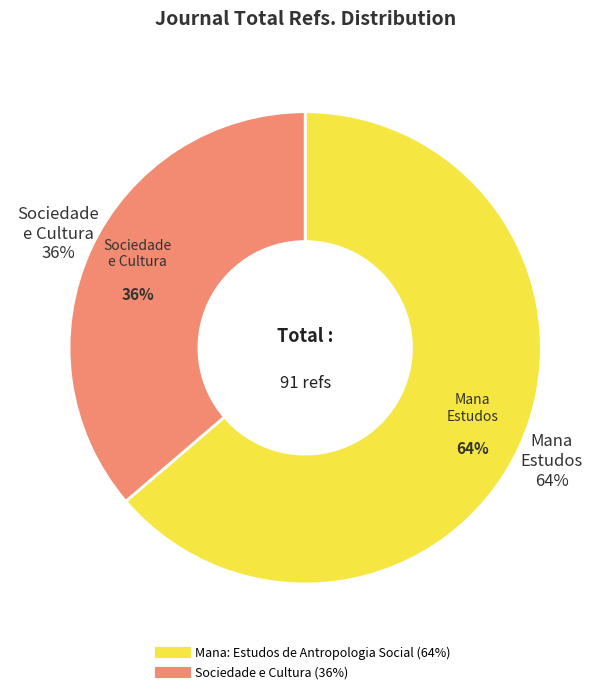

Which slice represents more than half of the pie?

Mana: Estudos de Antropologia Social